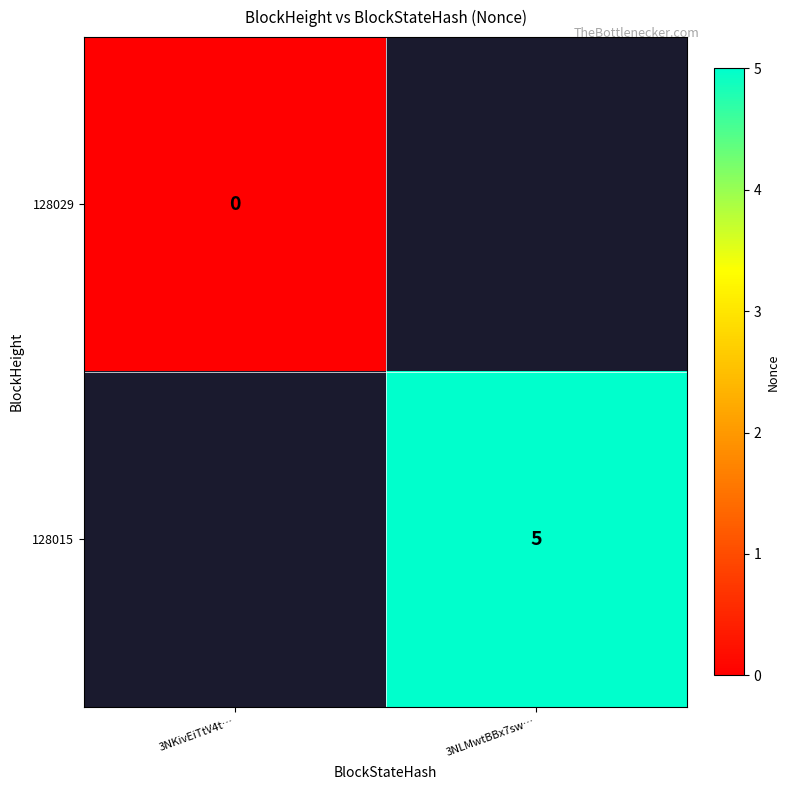

Between 3NKivEiTtV4t… and 3NLMwtBBx7sw…, which is larger?

3NLMwtBBx7sw…